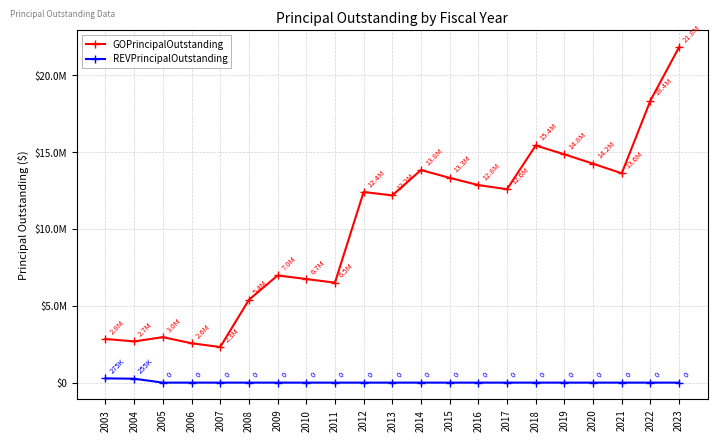

Reading left to right, what are all the values shown in this chart?

GOPrincipalOutstanding: 2003=2838000	2004=2681000	2005=2959000	2006=2560633	2007=2316000	2008=5385000	2009=6970000	2010=6740000	2011=6500000	2012=12400000	2013=12180000	2014=13830000	2015=13320000	2016=12850000	2017=12580000	2018=15425000	2019=14850000	2020=14240000	2021=13615000	2022=18350000	2023=21825000
REVPrincipalOutstanding: 2003=275000	2004=255000	2005=0	2006=0	2007=0	2008=0	2009=0	2010=0	2011=0	2012=0	2013=0	2014=0	2015=0	2016=0	2017=0	2018=0	2019=0	2020=0	2021=0	2022=0	2023=0